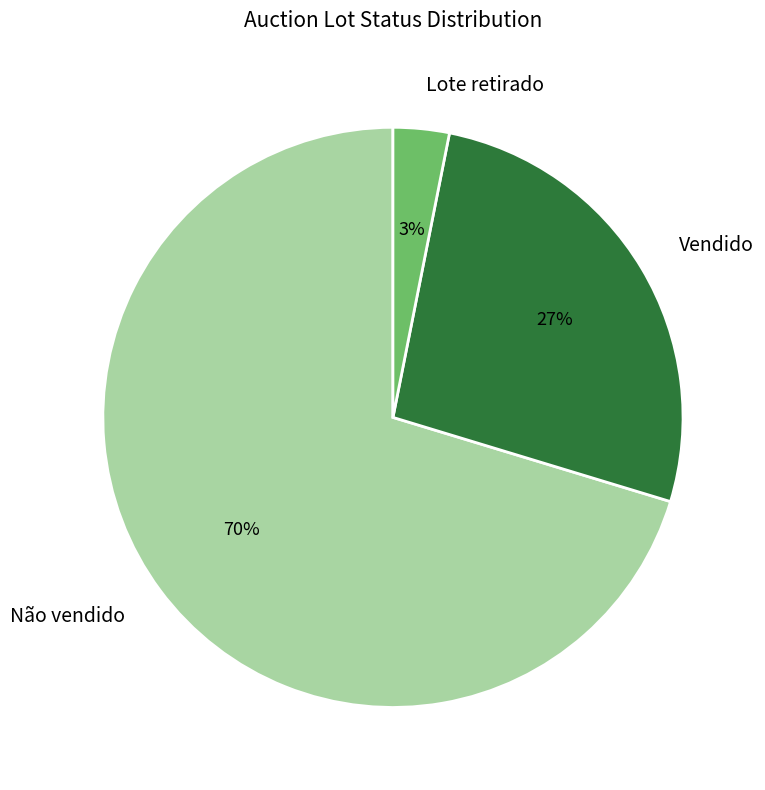

What is the largest slice in the pie chart?

Não vendido